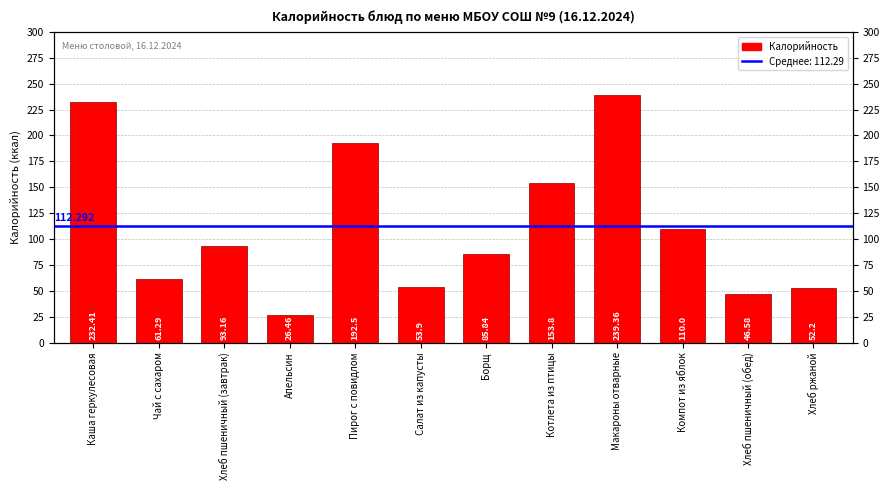

Reading left to right, list all the values displayed in this chart.

Каша геркулесовая=232.4	Чай с сахаром=61.3	Хлеб пшеничный (завтрак)=93.2	Апельсин=26.5	Пирог с повидлом=192.5	Салат из капусты=53.9	Борщ=85.8	Котлета из птицы=153.8	Макароны отварные=239.4	Компот из яблок=110.0	Хлеб пшеничный (обед)=46.6	Хлеб ржаной=52.2